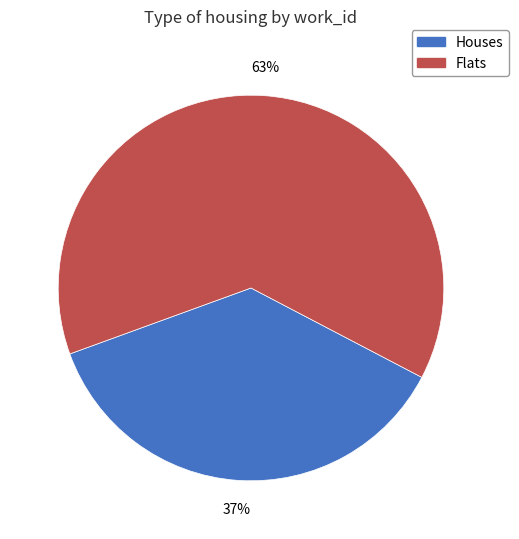

To the nearest percent, what is the average slice percentage?

50%